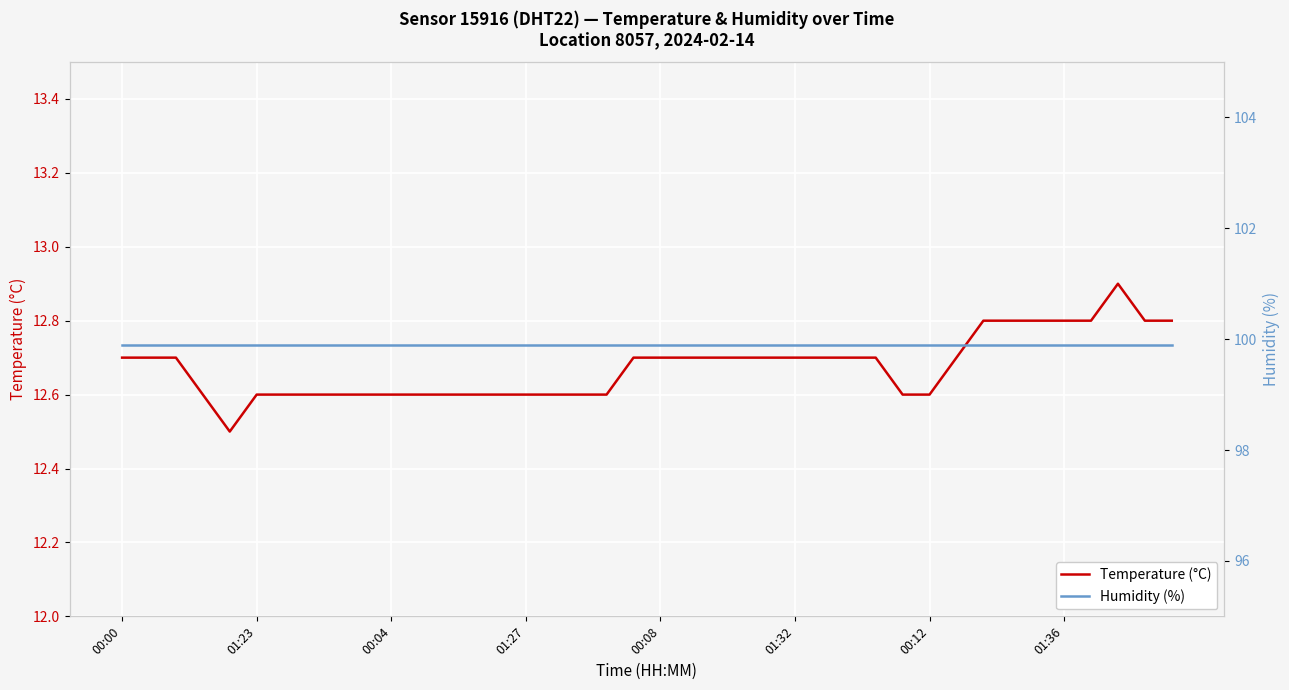

How many distinct data groups are displayed?

2